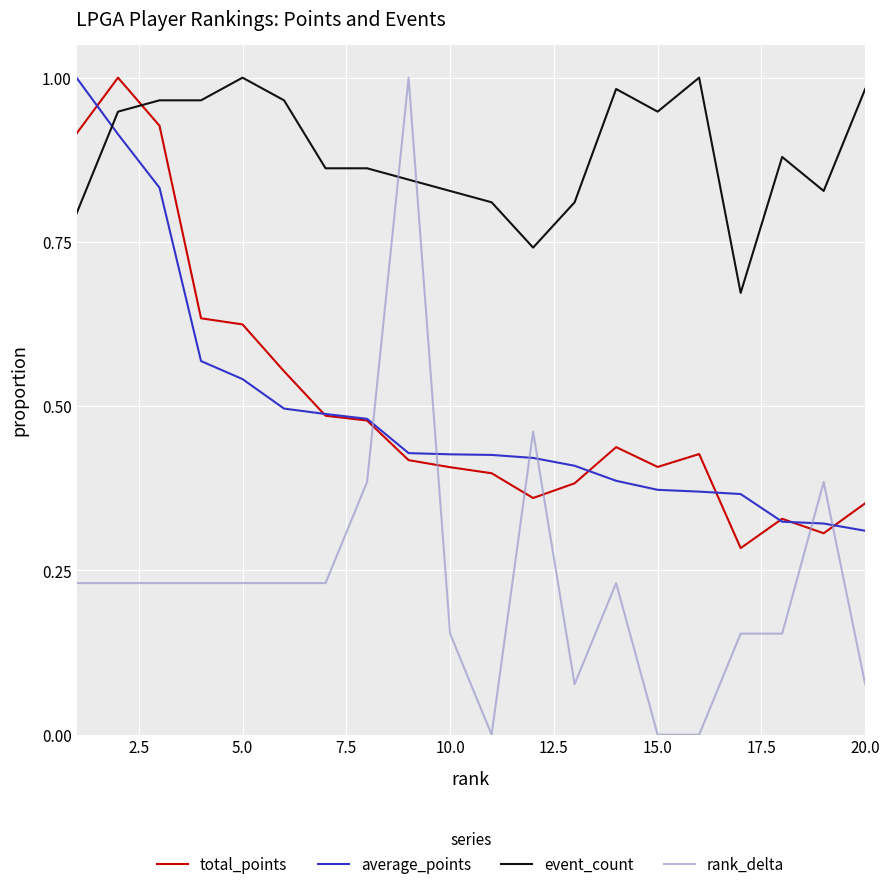

Which series has the largest range (max minus min)?

rank_delta